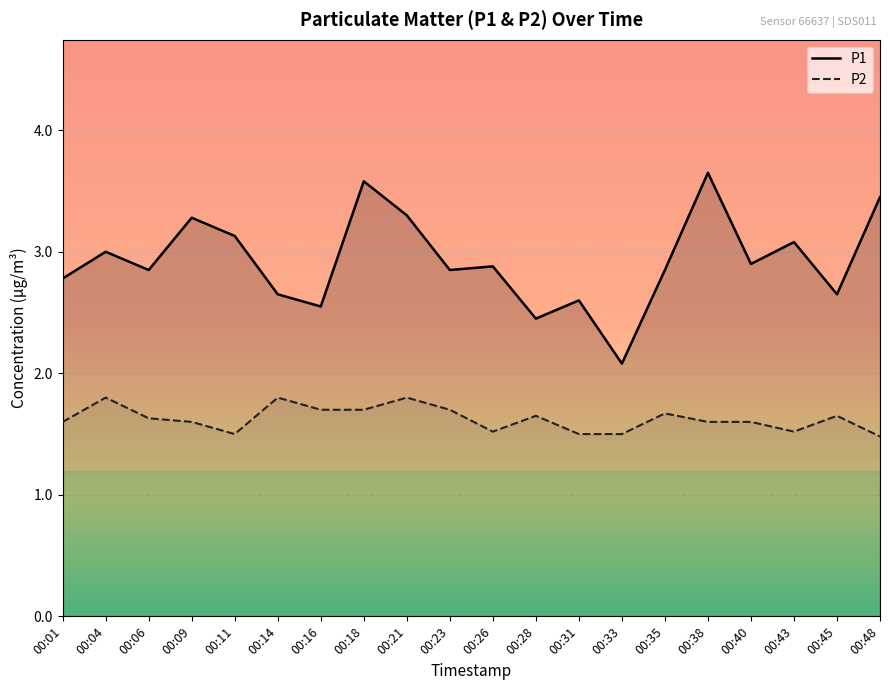

True or false: P2 and P1 intersect in this chart.

False